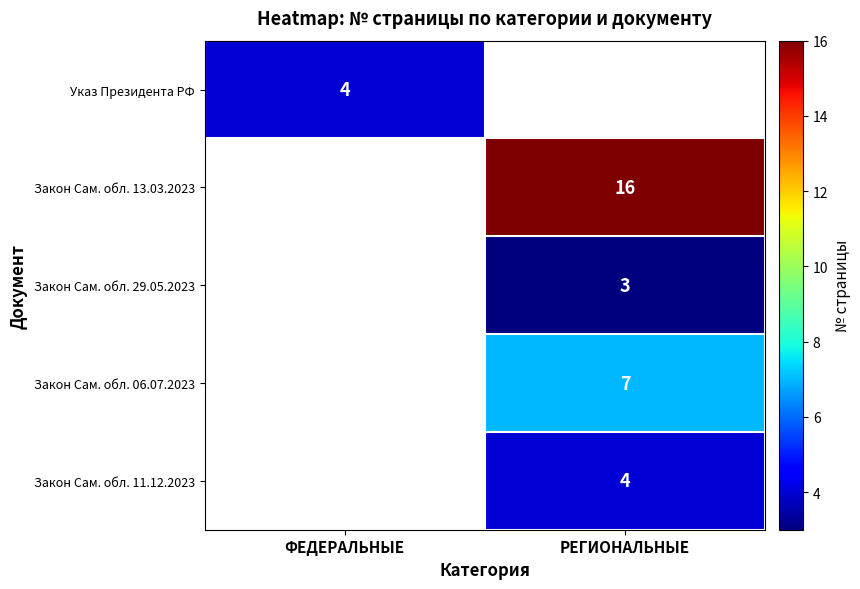

Which category has the highest value across all series?

РЕГИОНАЛЬНЫЕ